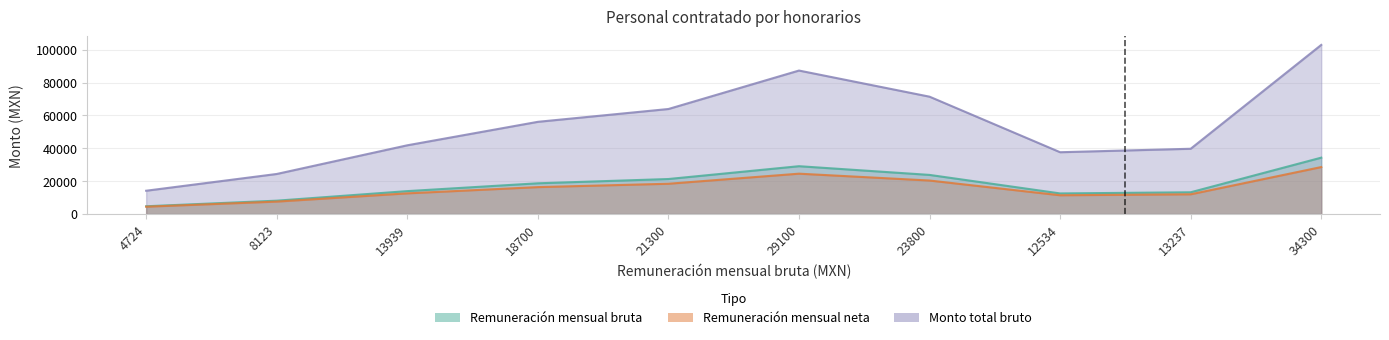

Reading right to left, extract all data points from this chart.

Remuneración mensual bruta: 34300.0	13237.0	12534.0	23800.0	29100.0	21300.0	18700.0	13939.0	8123.0	4724.0
Remuneración mensual neta: 28575.3	12000.2	11415.4	20384.3	24552.2	18418.3	16373.7	12576.4	7556.3	4455.0
Monto total bruto: 102900.0	39711.0	37602.0	71400.0	87300.0	63900.0	56100.0	41817.0	24369.0	14172.0